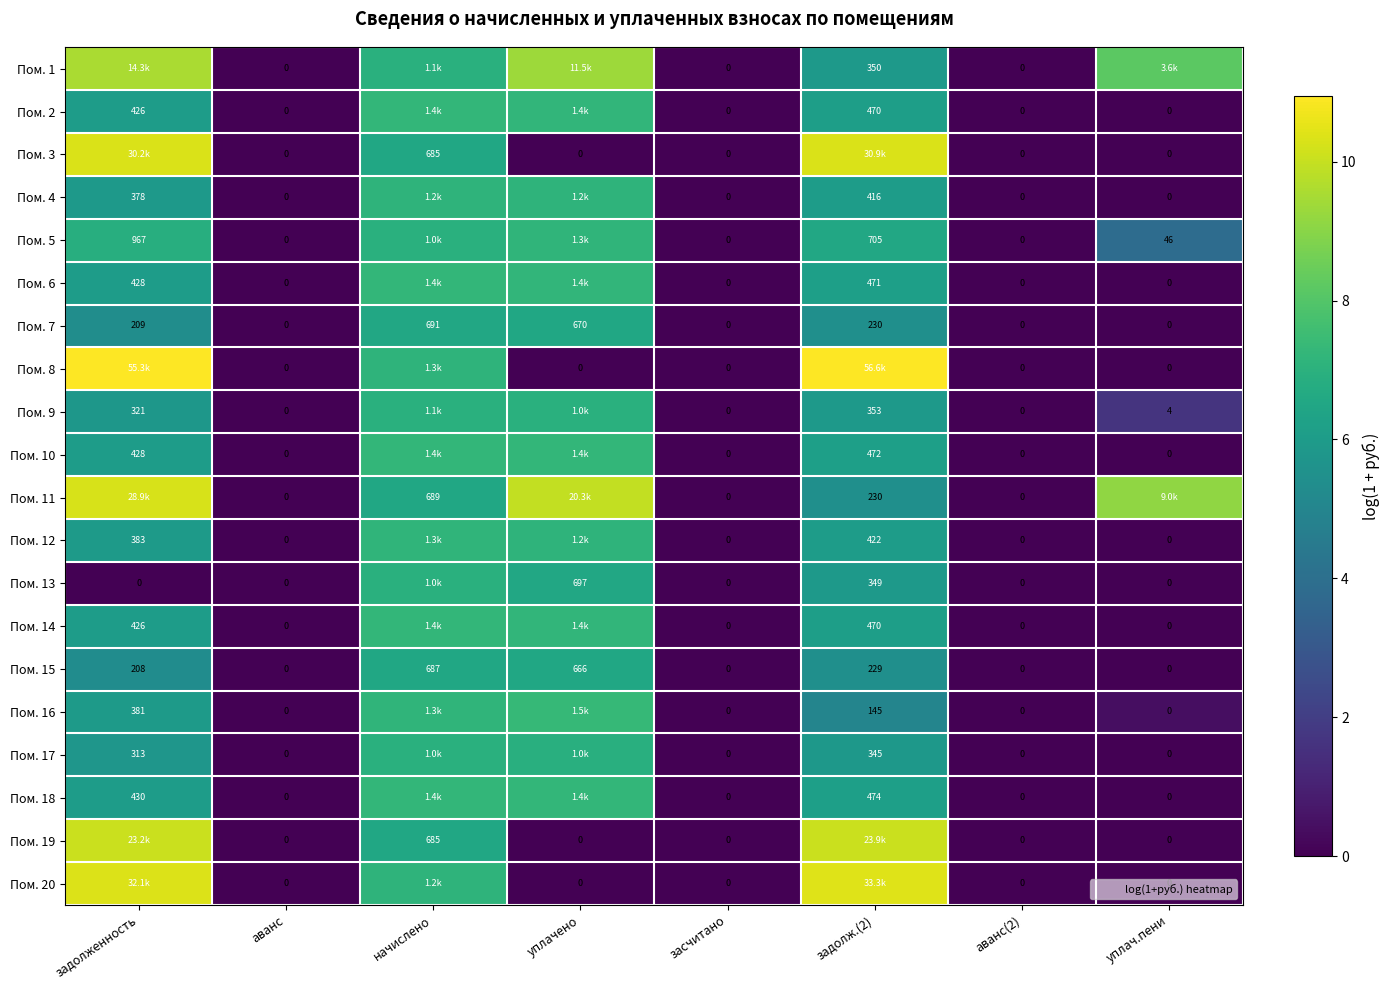

At which label does Пом. 18 reach its peak?

начислено